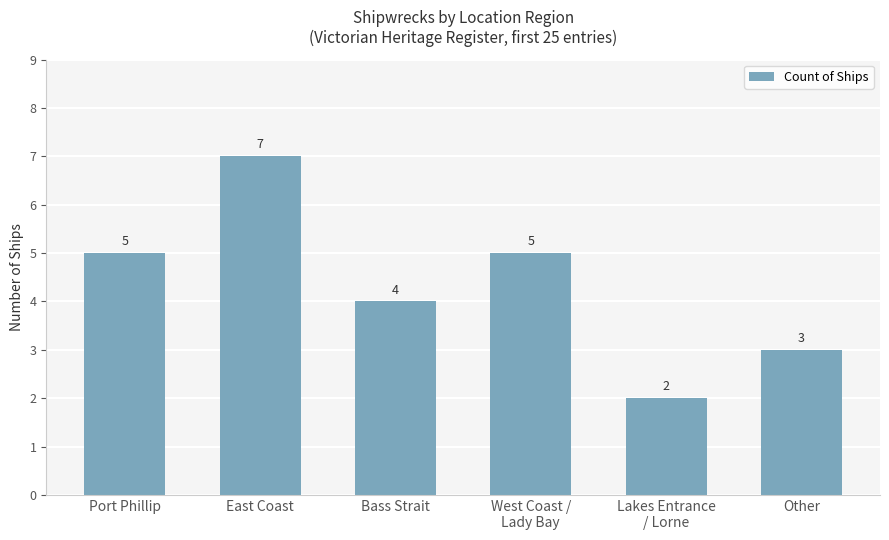

The value at Bass Strait is 4. True or false?

True